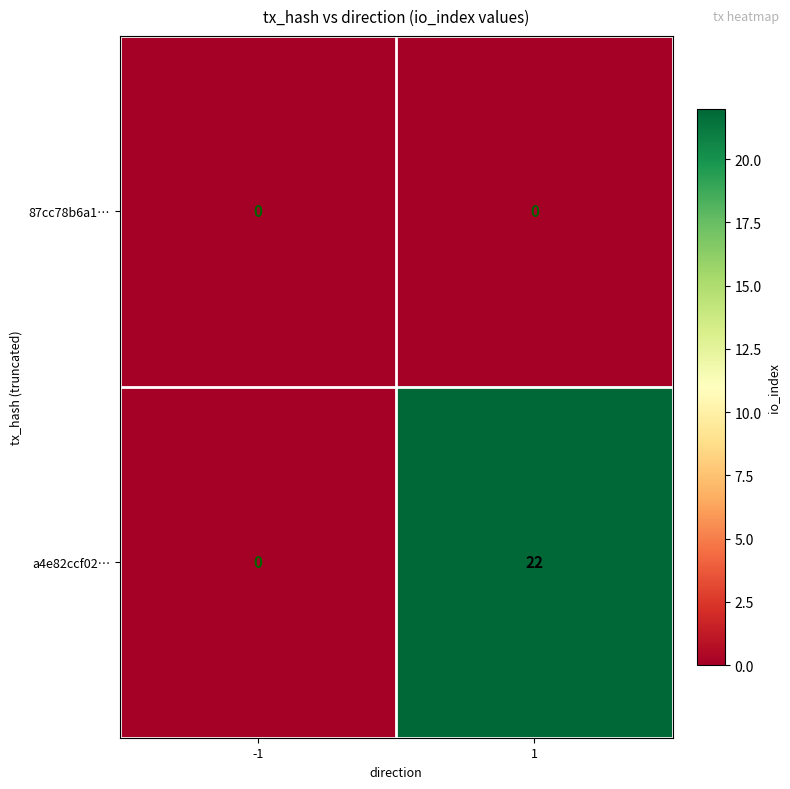

The a4e82ccf02… series shows 8 at -1. True or false?

False